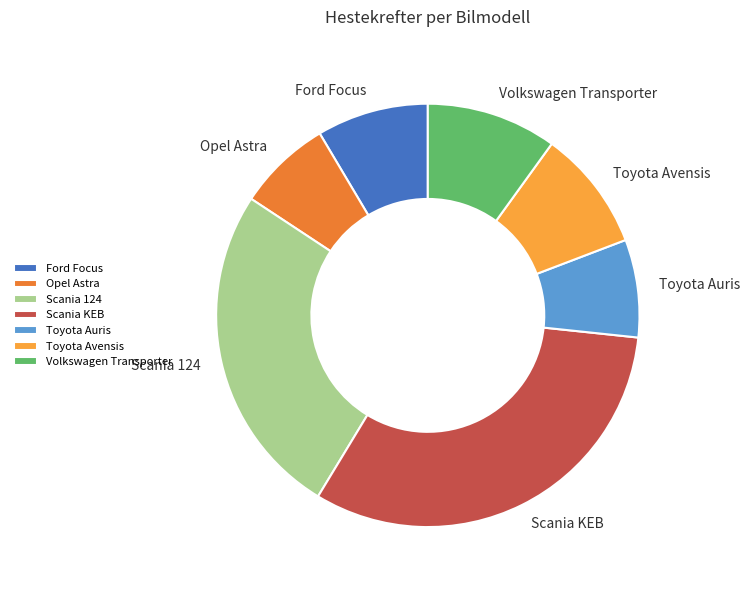

Do Volkswagen Transporter and Toyota Auris together represent more than half of the pie?

No